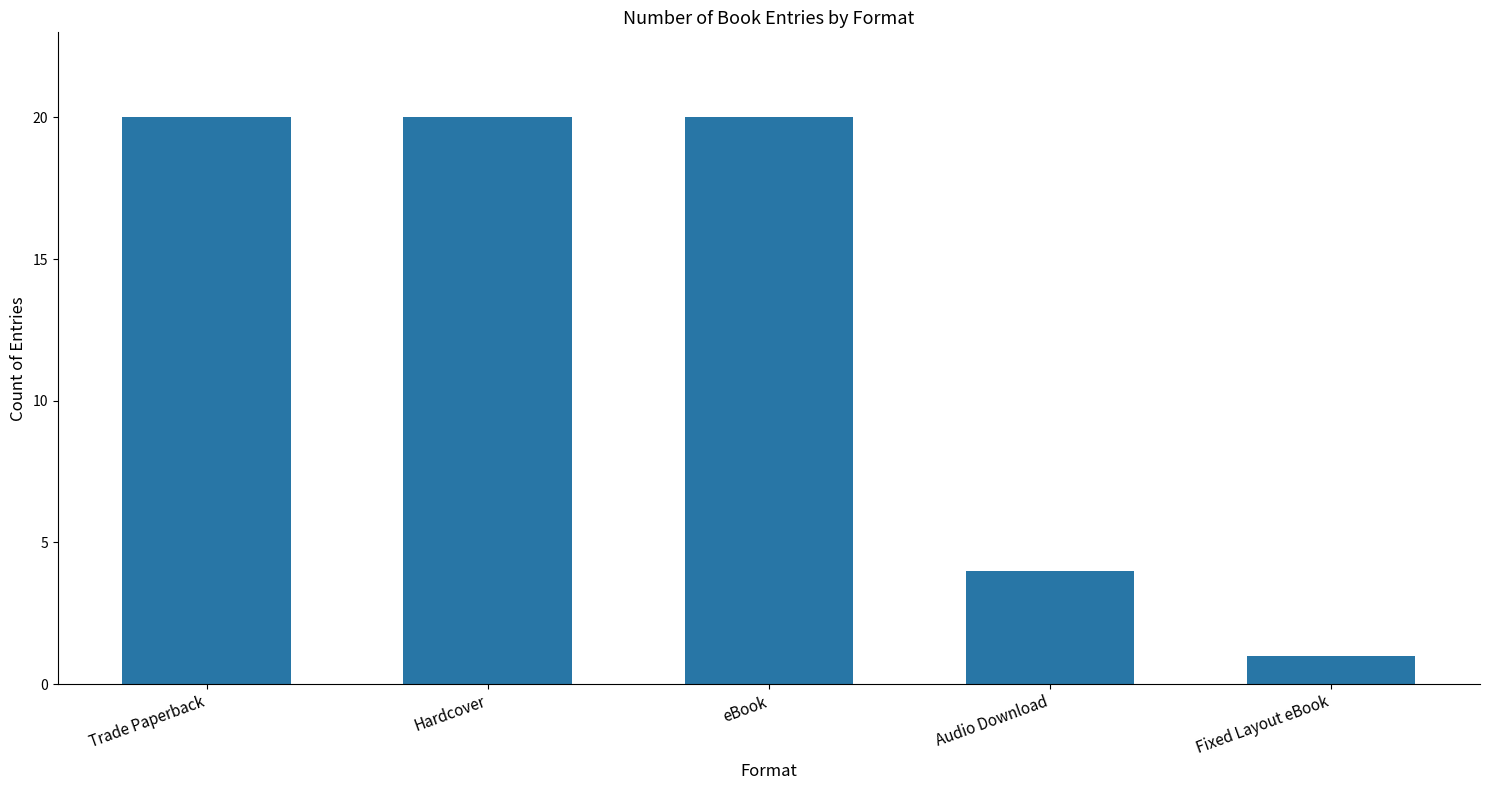

Count the values in the range 4 to 20.

4